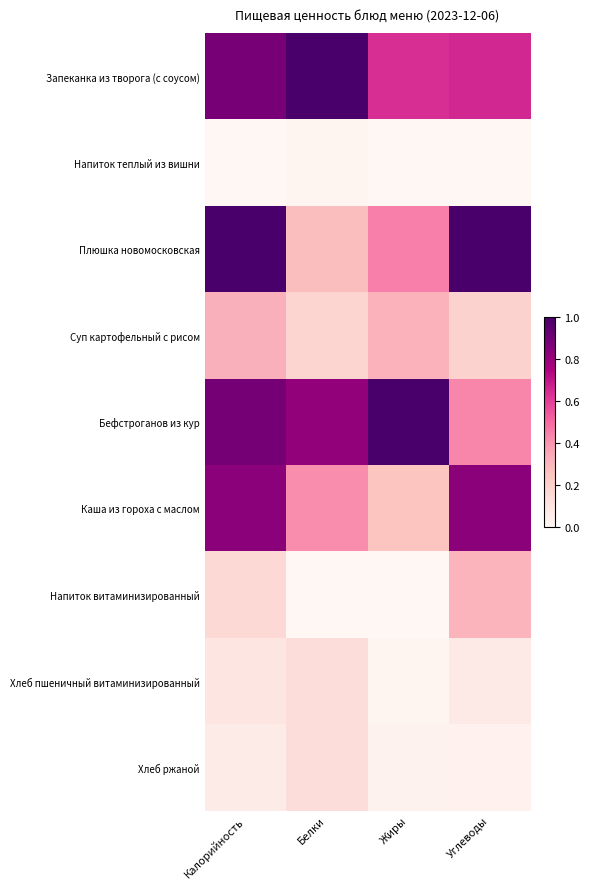

Reading left to right, what are all the values shown in this chart?

Запеканка из творога (с соусом): Калорийность=0.9	Белки=1.0	Жиры=0.6	Углеводы=0.7
Напиток теплый из вишни: Калорийность=0.0	Белки=0.0	Жиры=0.0	Углеводы=0.0
Плюшка новомосковская: Калорийность=1.0	Белки=0.3	Жиры=0.4	Углеводы=1.0
Суп картофельный с рисом: Калорийность=0.3	Белки=0.2	Жиры=0.3	Углеводы=0.2
Бефстроганов из кур: Калорийность=0.9	Белки=0.8	Жиры=1.0	Углеводы=0.4
Каша из гороха с маслом: Калорийность=0.8	Белки=0.4	Жиры=0.2	Углеводы=0.8
Напиток витаминизированный: Калорийность=0.2	Белки=0.0	Жиры=0.0	Углеводы=0.3
Хлеб пшеничный витаминизированный: Калорийность=0.1	Белки=0.1	Жиры=0.0	Углеводы=0.1
Хлеб ржаной: Калорийность=0.1	Белки=0.1	Жиры=0.0	Углеводы=0.0